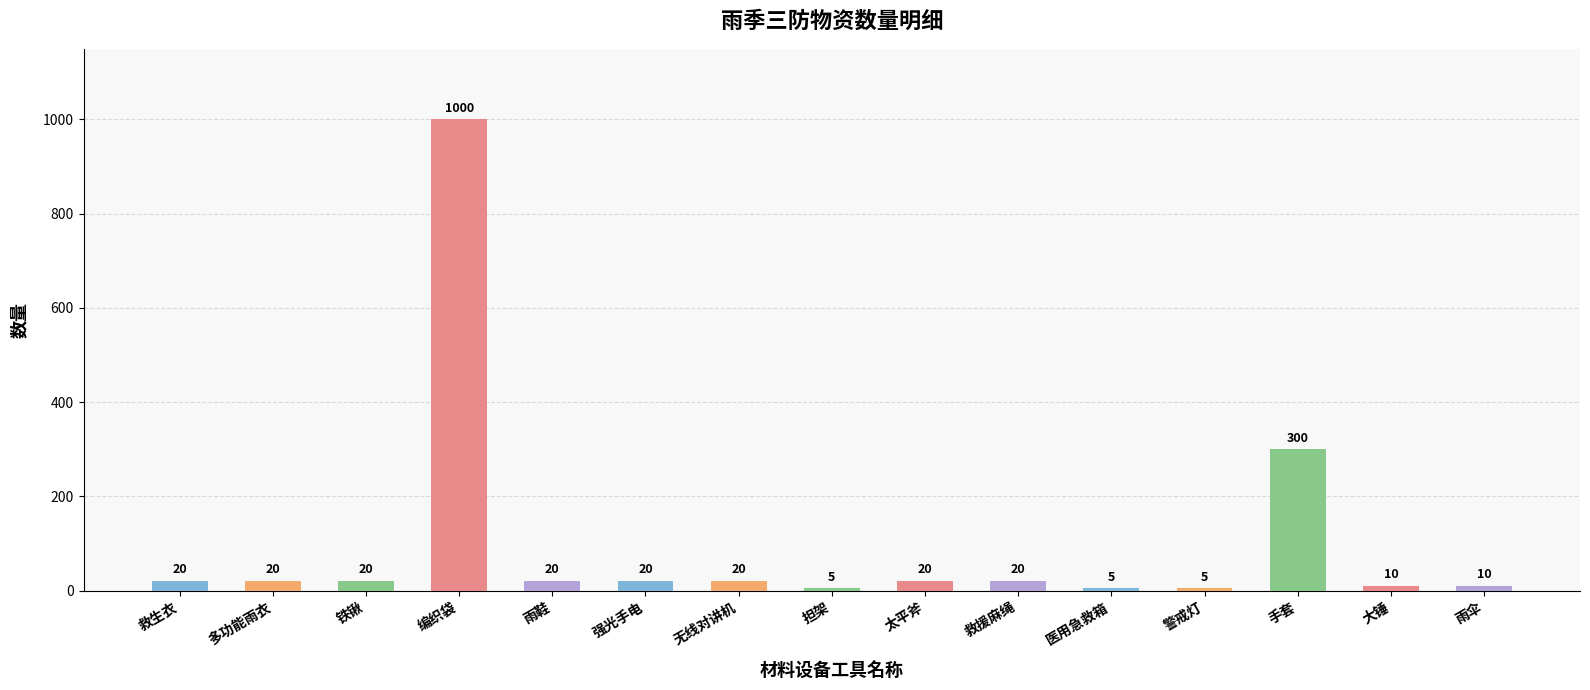

Reading right to left, transcribe all the data shown in this chart.

10	10	300	5	5	20	20	5	20	20	20	1000	20	20	20